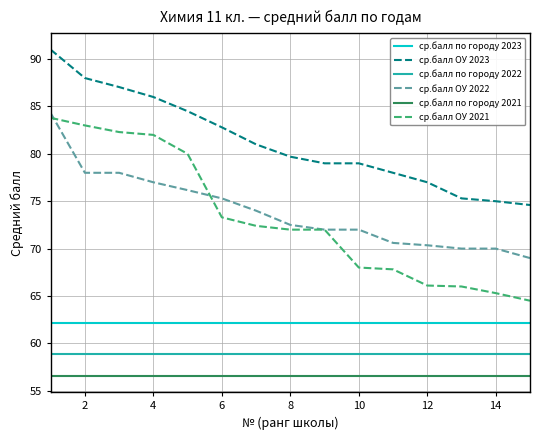

What is the maximum value shown in the chart?

91.0